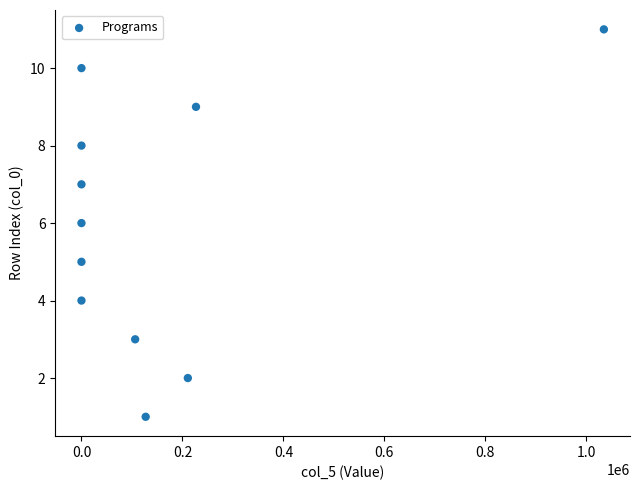

What is the average Y value?

6